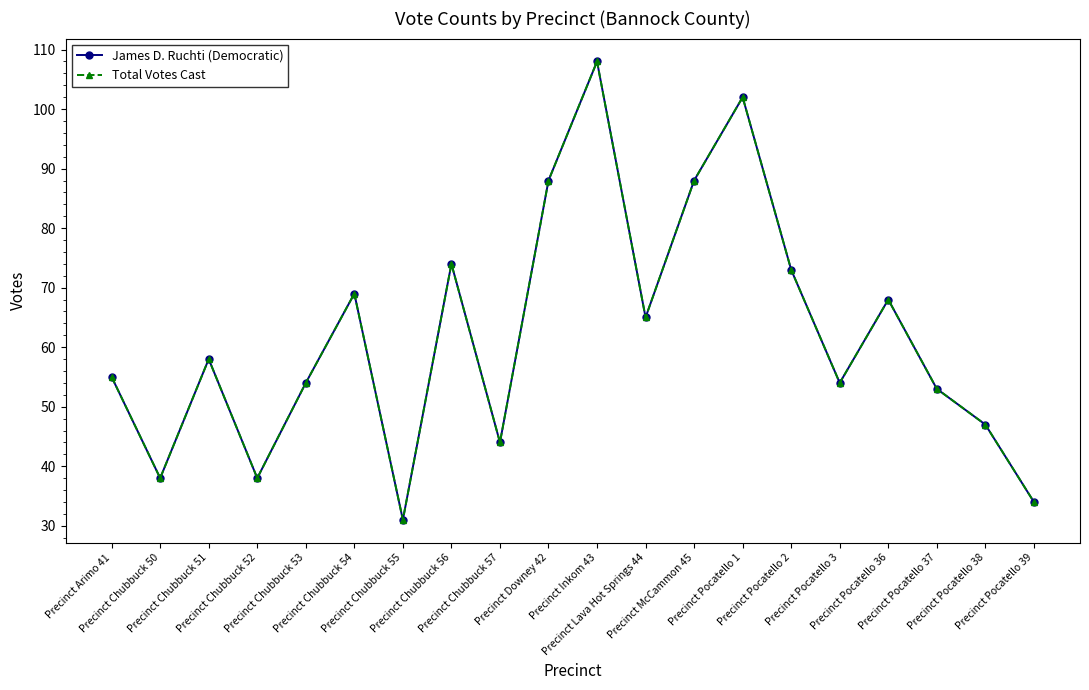

At which label does James D. Ruchti (Democratic) reach its peak?

Precinct Inkom 43